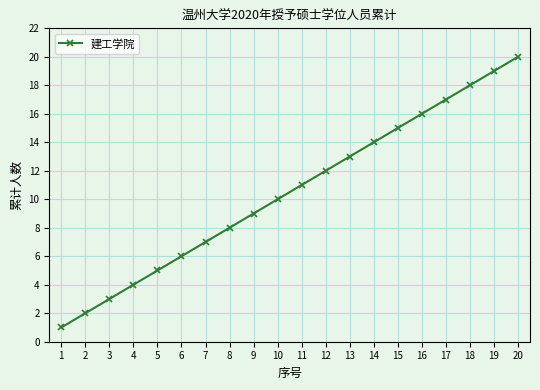

Is it true that the value at 2 is 2?

True